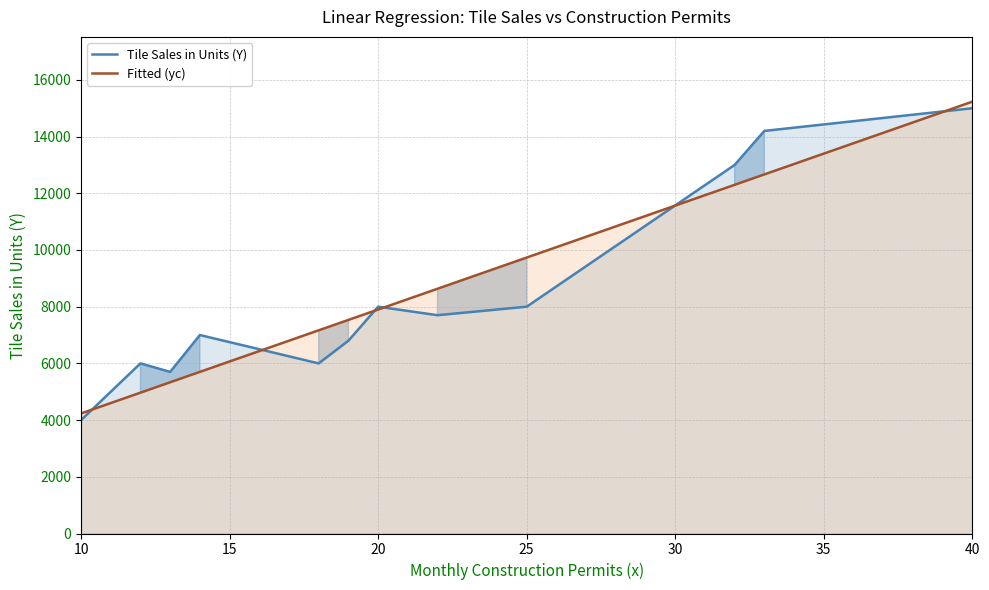

What is the minimum value for Tile Sales in Units (Y)?

4000.0